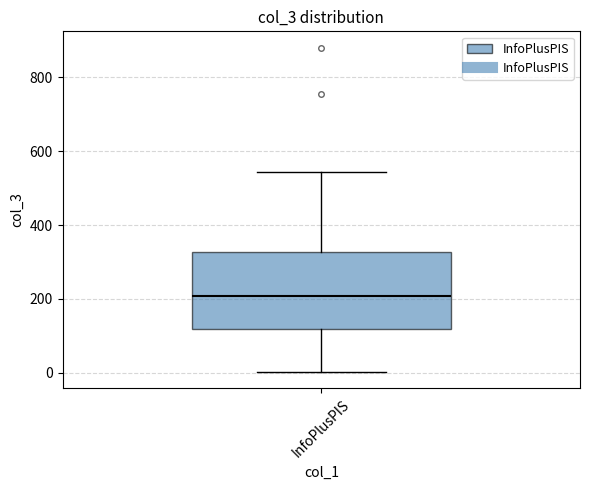

Transcribe this box plot: give where the median line is, the range the box spans, and where the two whiskers end, as read against the y-axis. The values are not printed on the chart, so give them approximately, as read against the axis.

median 200, box 120 to 320, whiskers 0 to 540